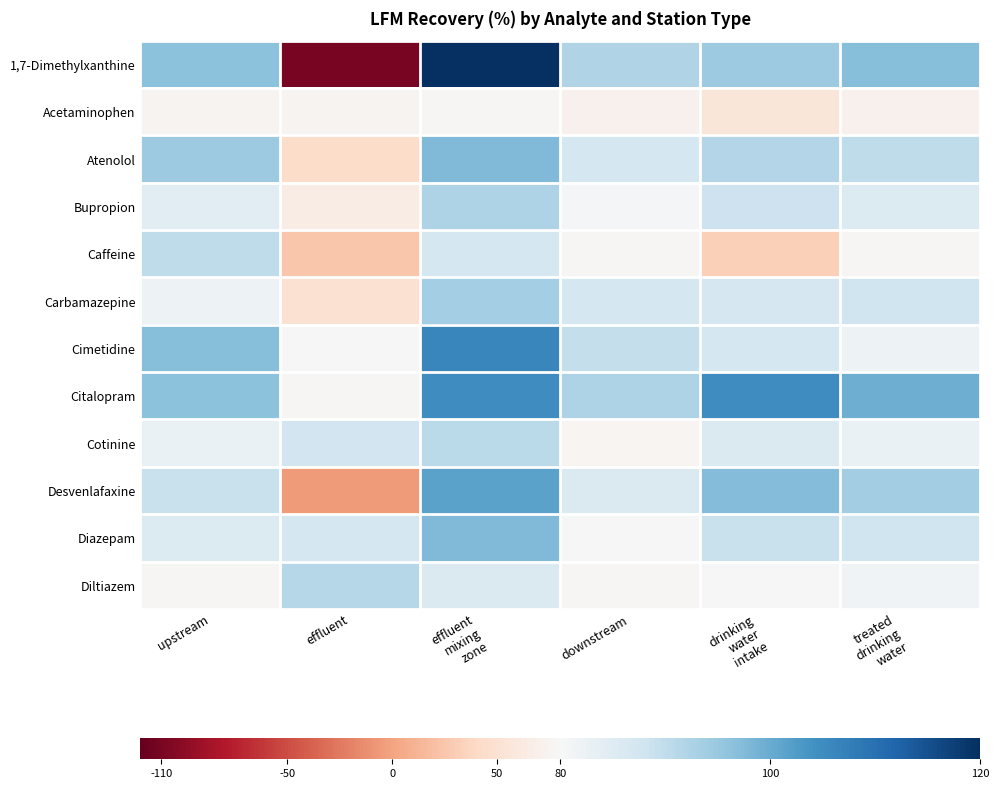

Rank the series at drinking water intake from lowest to highest value.

Caffeine, Acetaminophen, Diltiazem, Cotinine, Carbamazepine, Cimetidine, Bupropion, Diazepam, Atenolol, 1,7-Dimethylxanthine, Desvenlafaxine, Citalopram